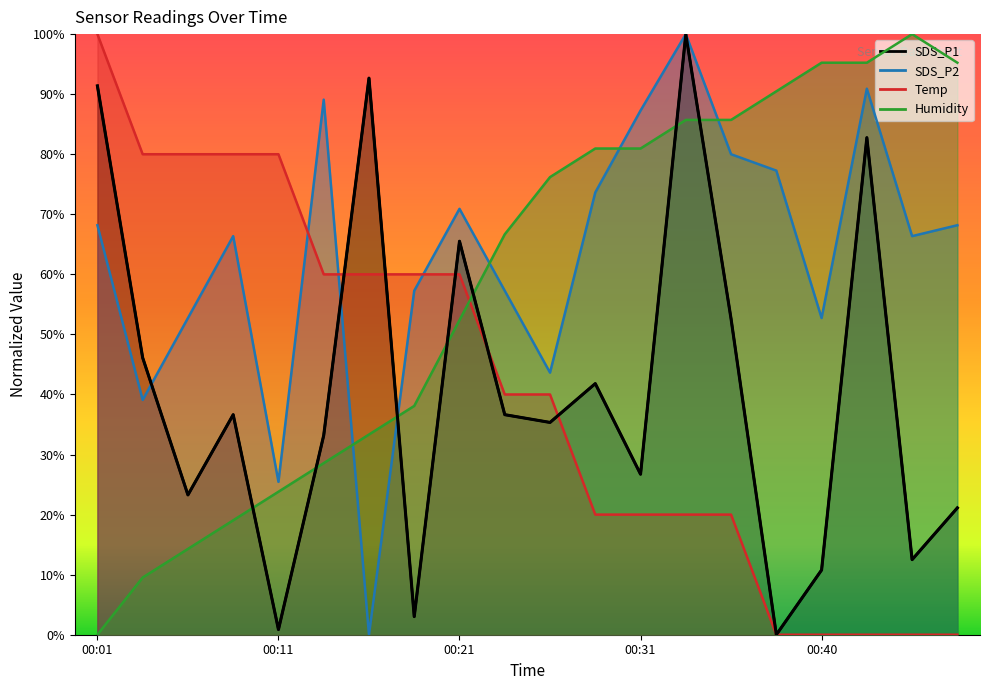

What is the value of the SDS_P2 point at the 15th from the left?

80.0